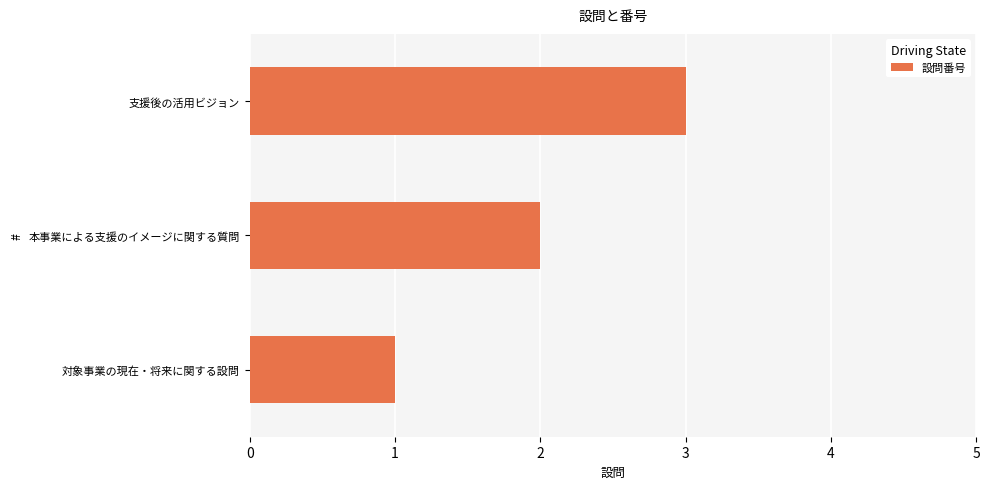

How many values are between 1 and 3?

3